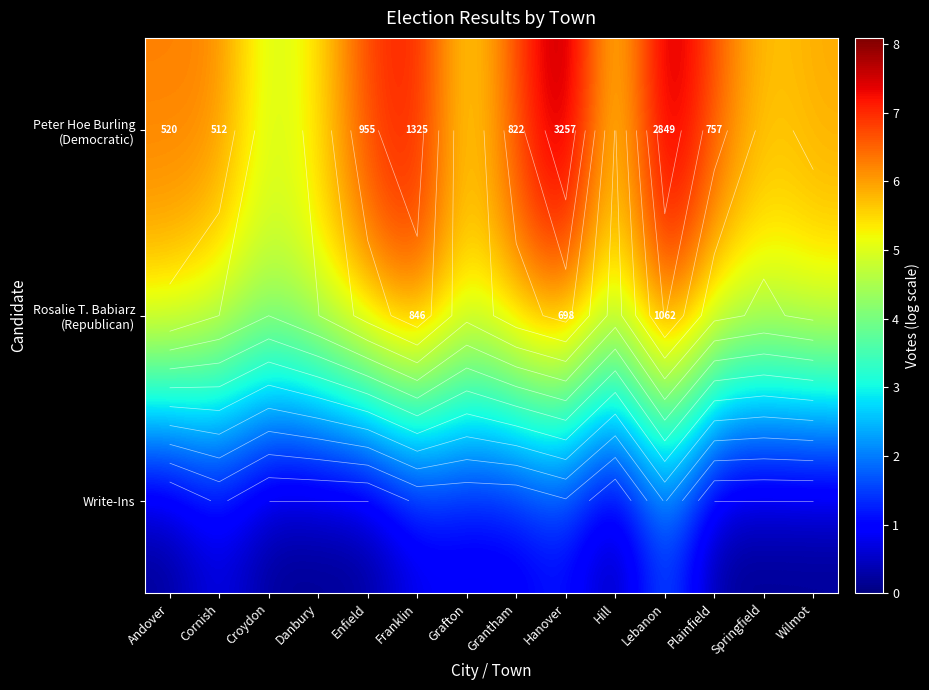

Rank the series by their maximum value, from lowest to highest.

Write-Ins, Rosalie T. Babiarz (Republican), Peter Hoe Burling (Democratic)